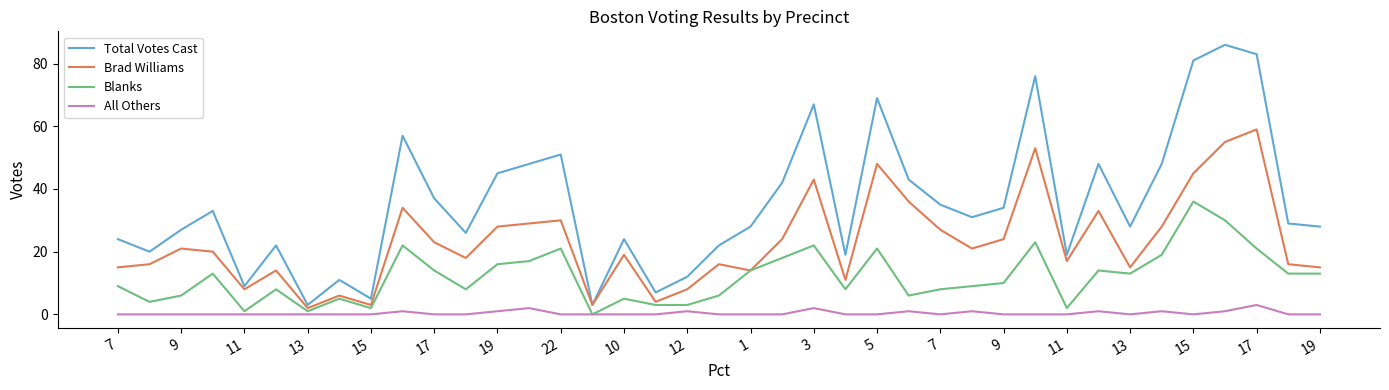

Which series has the widest spread of values?

Total Votes Cast